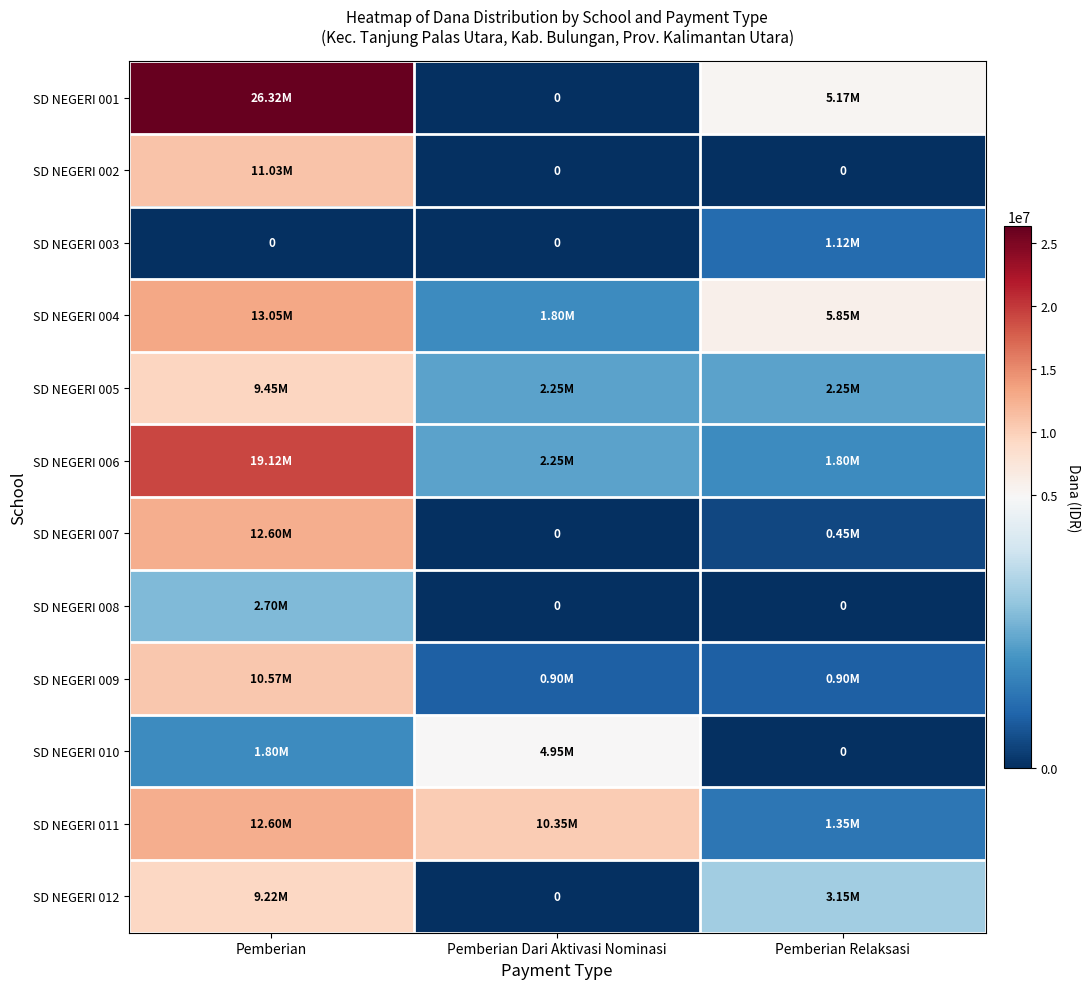

Is it true that SD NEGERI 003 equals 0 at Pemberian Dari Aktivasi Nominasi?

True